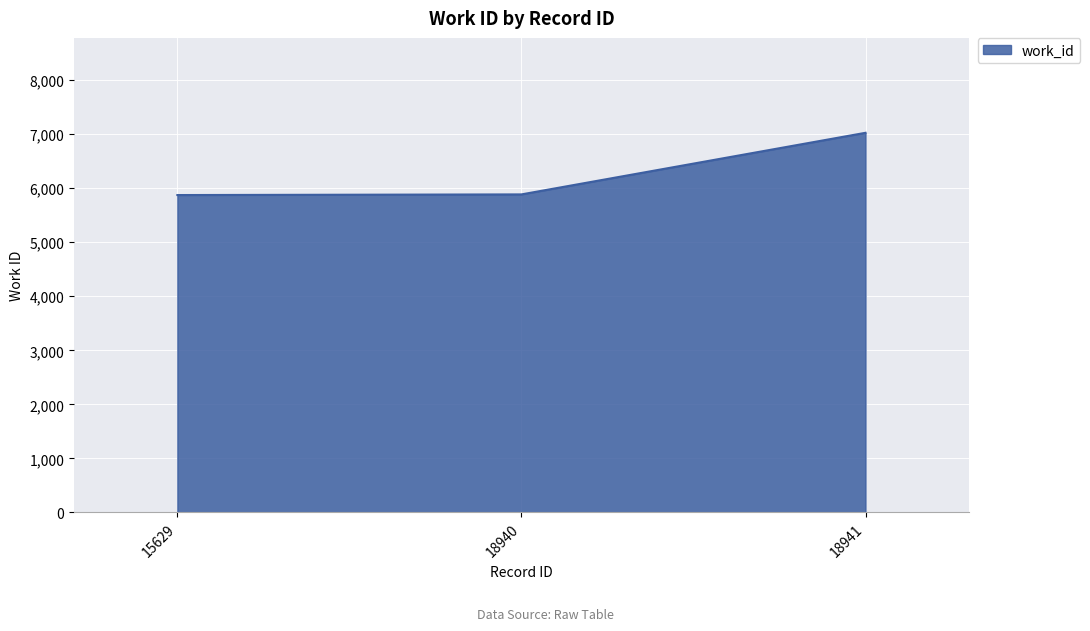

At which category does the chart reach its peak across all series?

18941